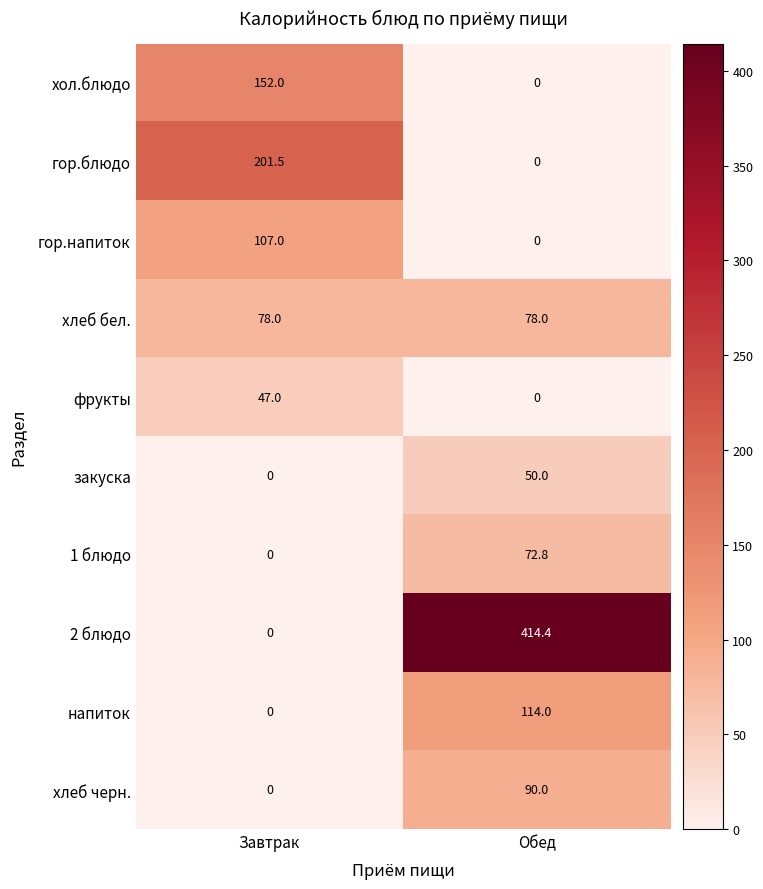

List the series in order of their peak value, lowest first.

фрукты, закуска, 1 блюдо, хлеб бел., хлеб черн., гор.напиток, напиток, хол.блюдо, гор.блюдо, 2 блюдо